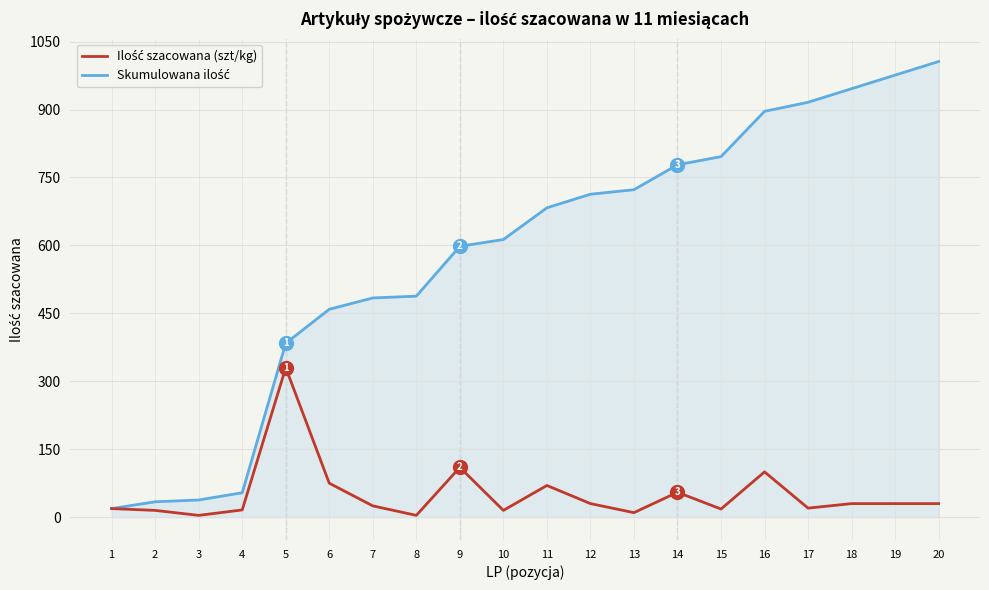

What is the maximum value shown in the chart?

1006